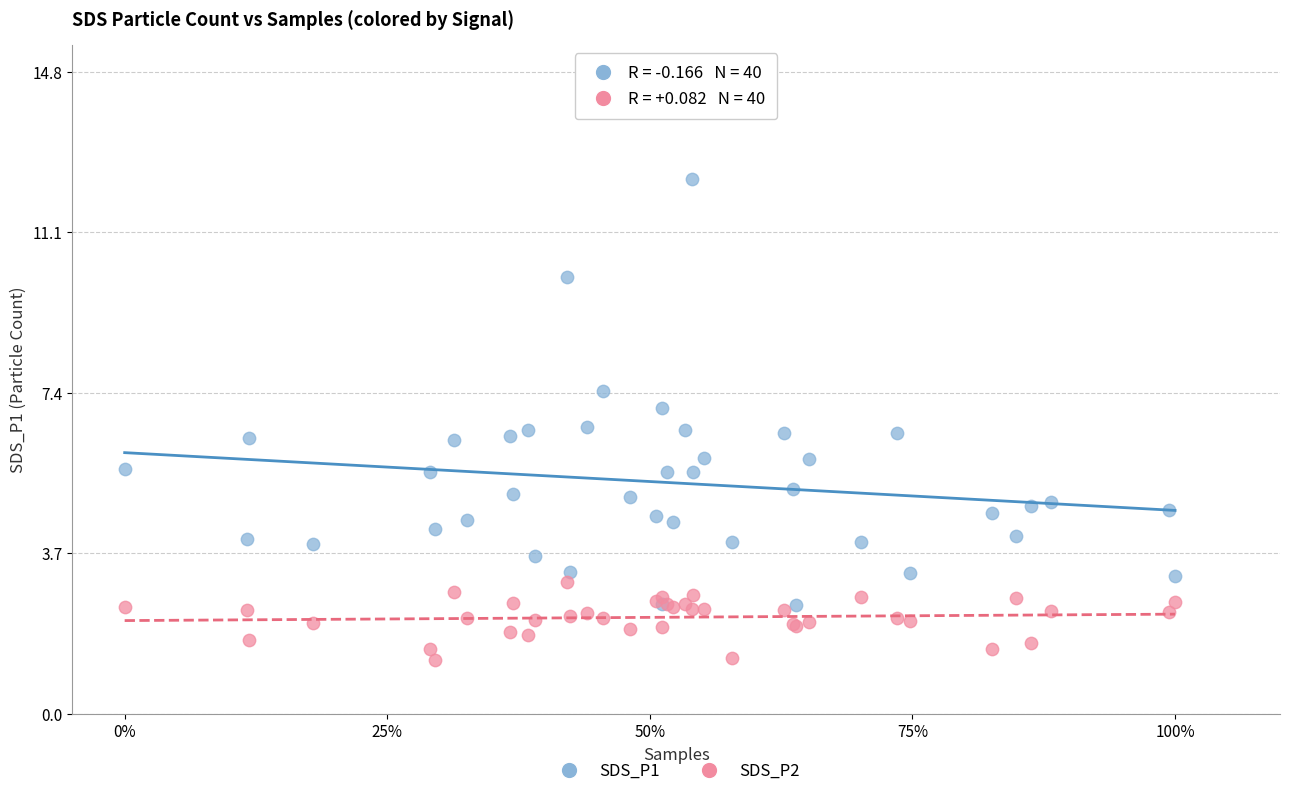

What is the X range (max minus min) for the scatter plot?

1.0